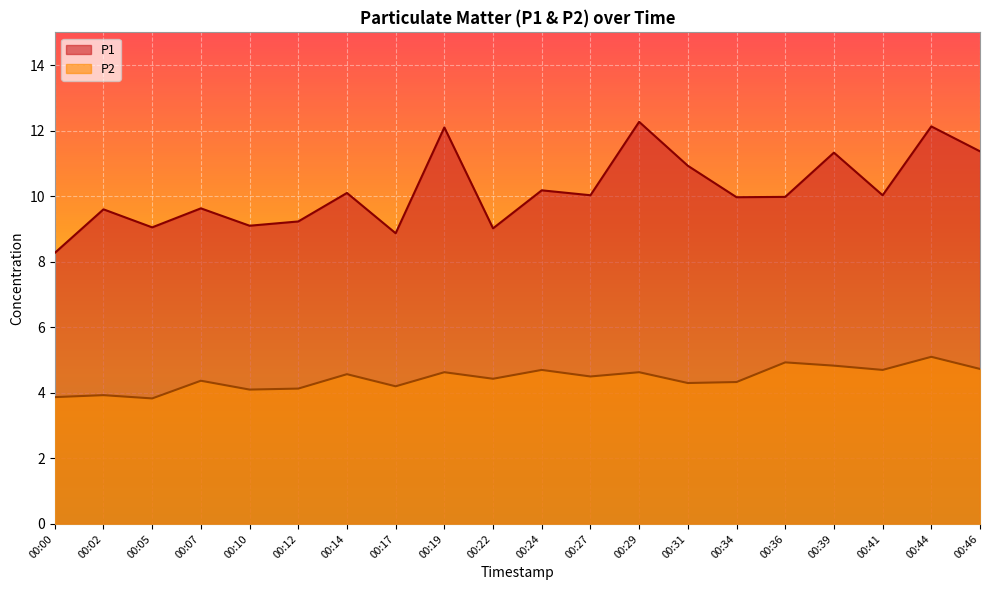

Reading left to right, what are all the values shown in this chart?

P1: 8.3	9.6	9.1	9.6	9.1	9.2	10.1	8.9	12.1	9.0	10.2	10.0	12.3	10.9	10.0	10.0	11.3	10.0	12.1	11.4
P2: 3.9	3.9	3.8	4.4	4.1	4.1	4.6	4.2	4.6	4.4	4.7	4.5	4.6	4.3	4.3	4.9	4.8	4.7	5.1	4.7